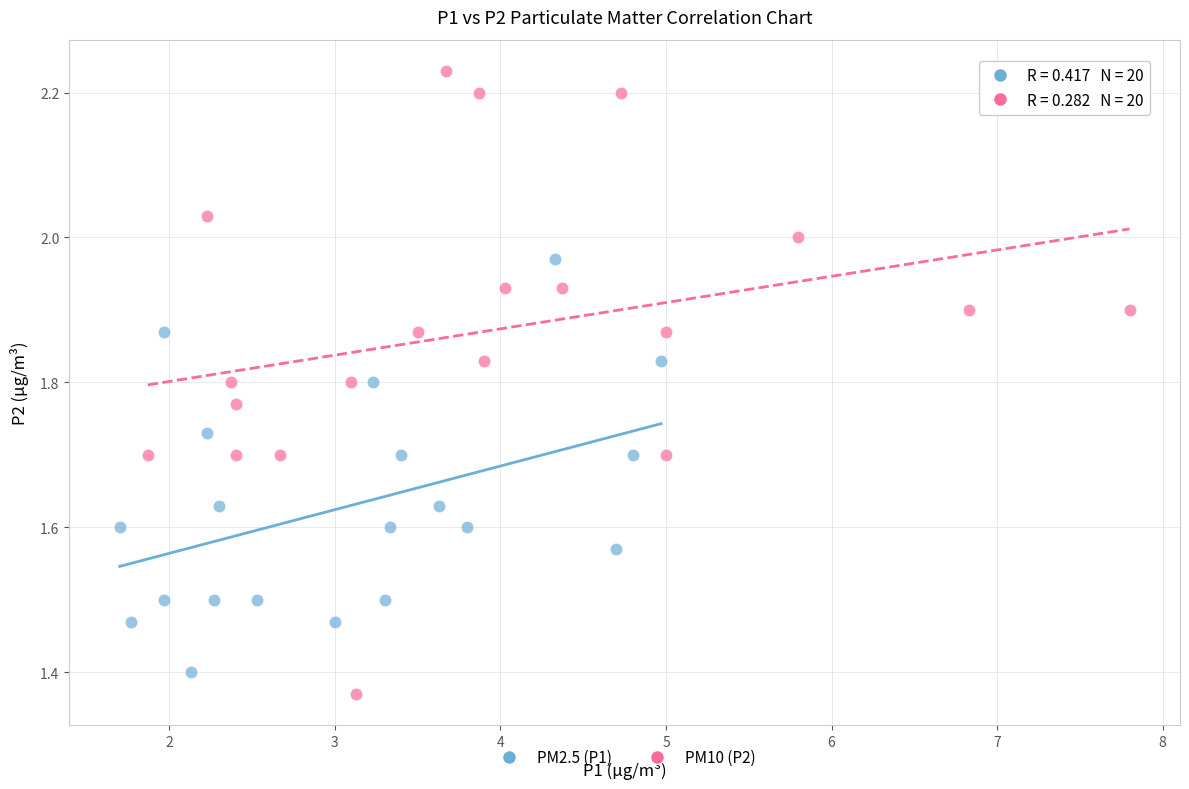

Which series has the widest spread of Y values?

PM10 (P2)